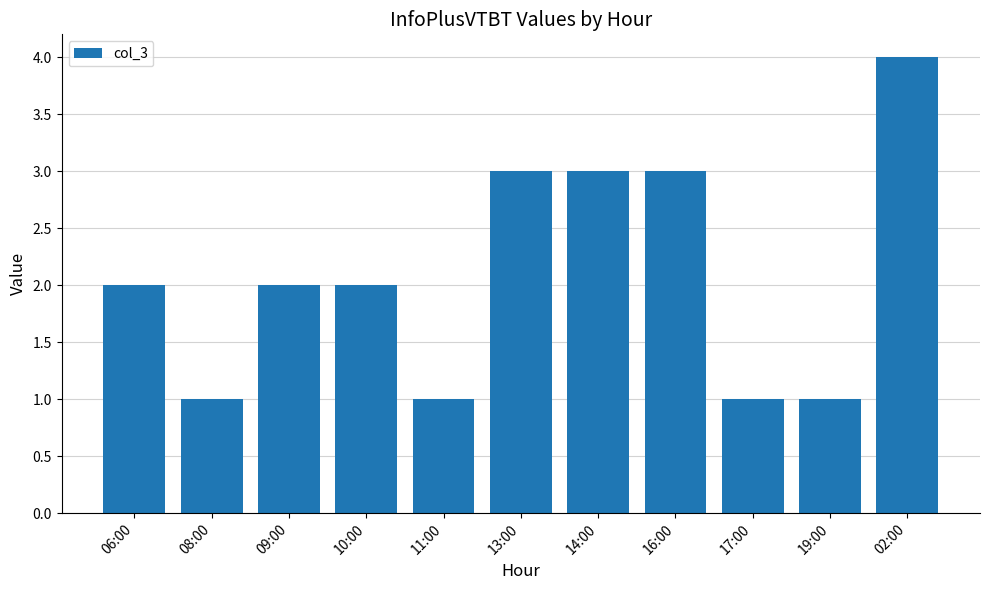

Which has a higher value, 06:00 or 08:00?

06:00